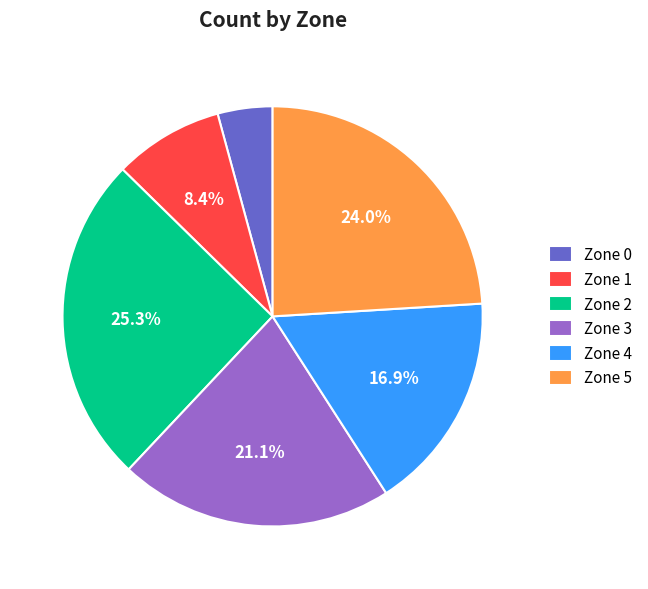

What is the largest slice in the pie chart?

Zone 2